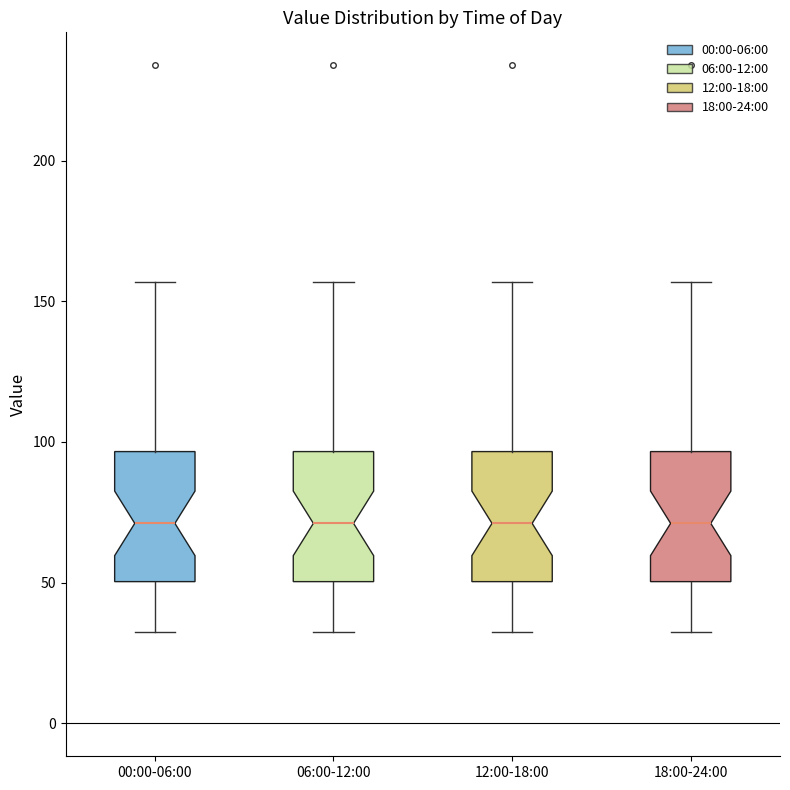

Reading left to right, transcribe this box plot: for each box, give where its median line is, the range the box spans, and where its two whiskers end, as read against the y-axis. The values are not printed on the chart, so give them approximately, as read against the axis.

00:00-06:00: median 70, box 50 to 95, whiskers 35 to 155
06:00-12:00: median 70, box 50 to 95, whiskers 35 to 155
12:00-18:00: median 70, box 50 to 95, whiskers 35 to 155
18:00-24:00: median 70, box 50 to 95, whiskers 35 to 155